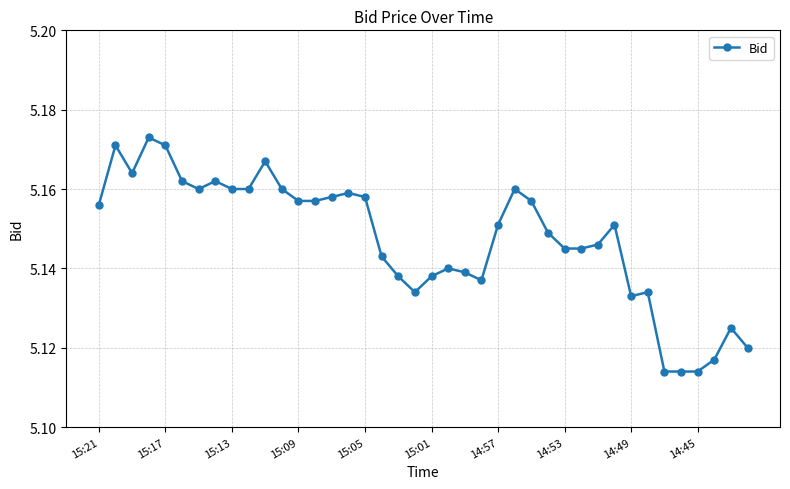

True or false: the data has more than 1 interior local peaks.

True